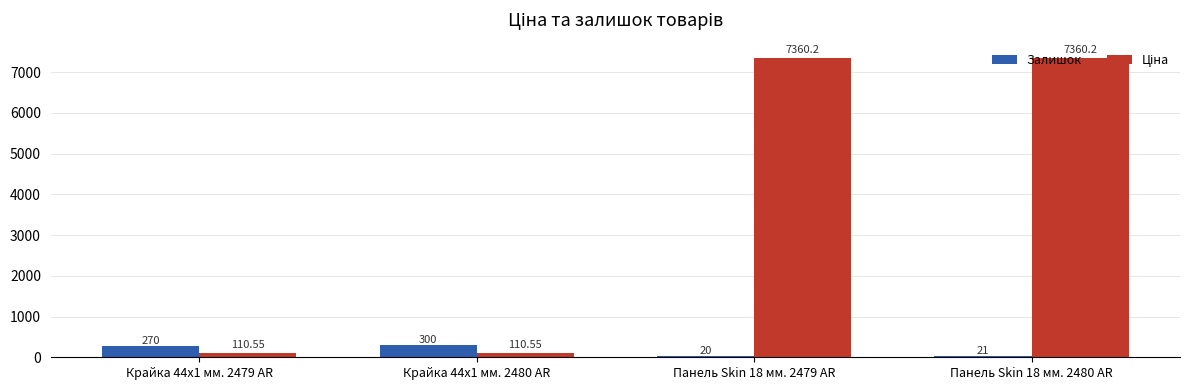

What is the average value of the Залишок series?

152.8